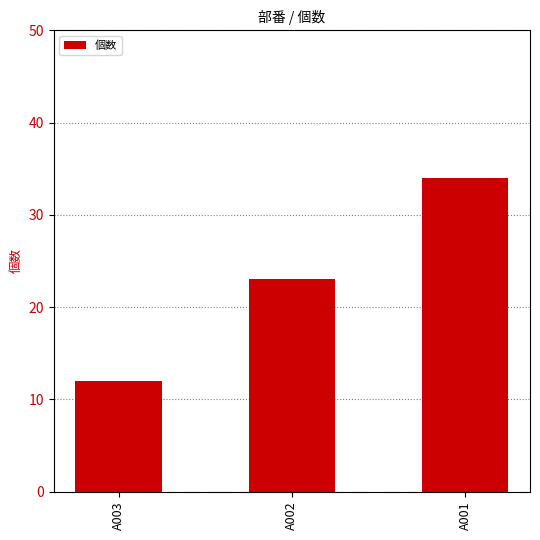

What is the change in value from A003 to A001?

+22